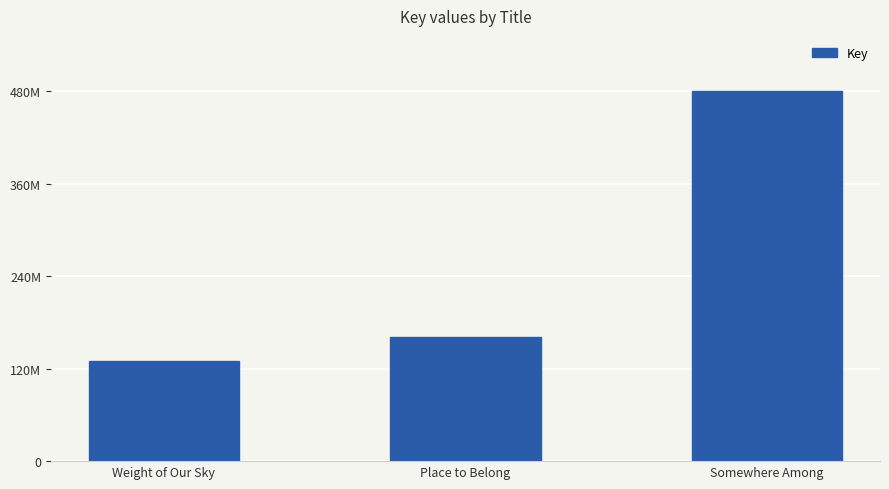

Are the bars horizontal?

No